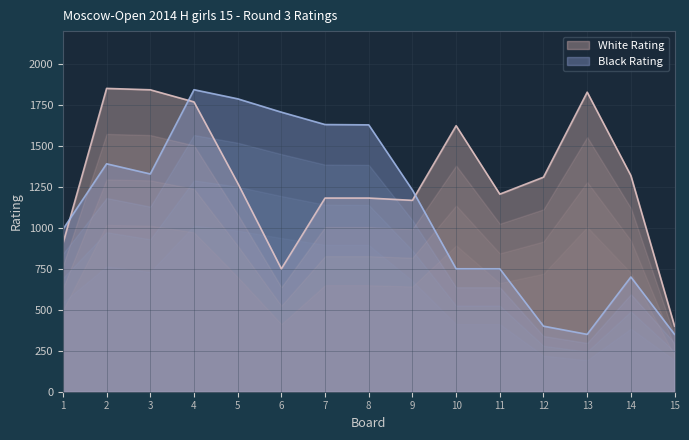

What is the difference between the maximum and minimum values in the Board series?

14